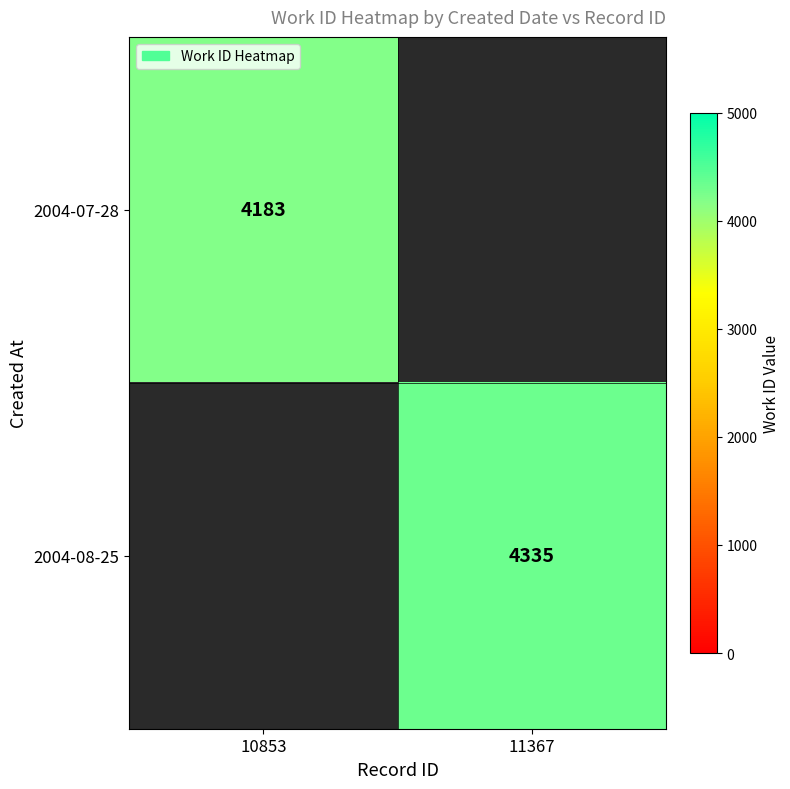

Is it true that 2004-08-25 equals 4335 at 11367?

True